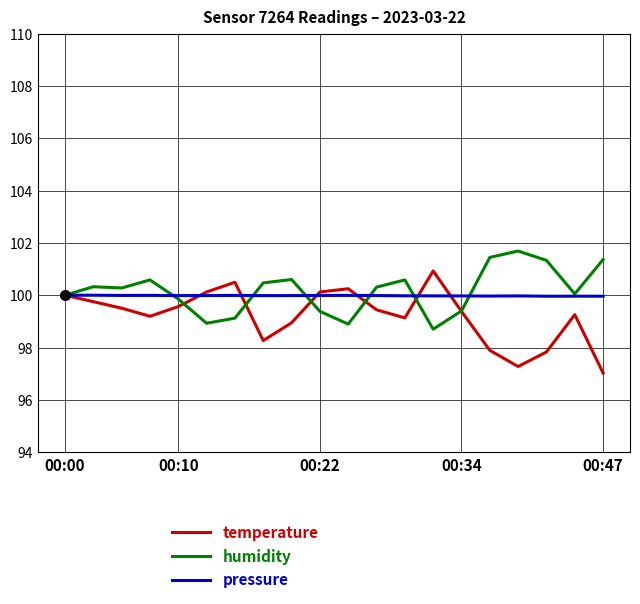

What is the highest value of the humidity series?

101.7